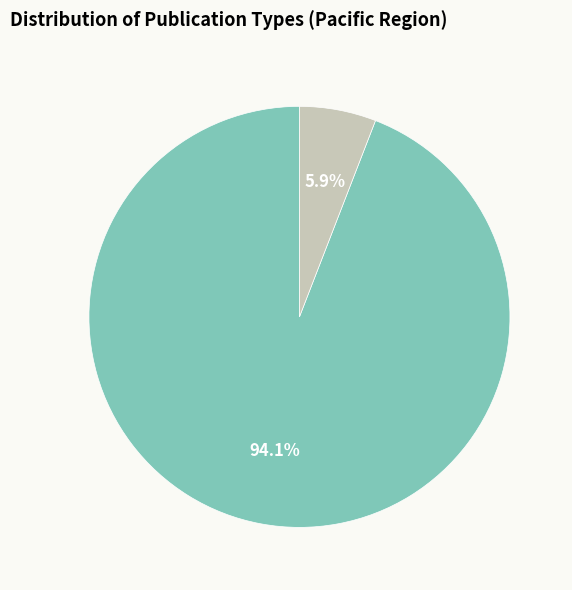

To the nearest percent, what is the combined percentage of conference and proceedings and journal?

100%